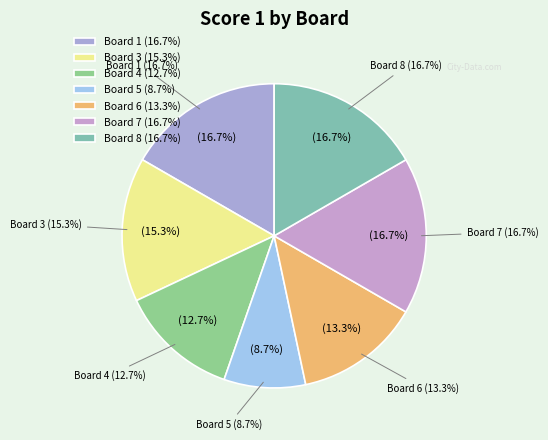

Which has a higher value, Board 4 or Board 6?

Board 6